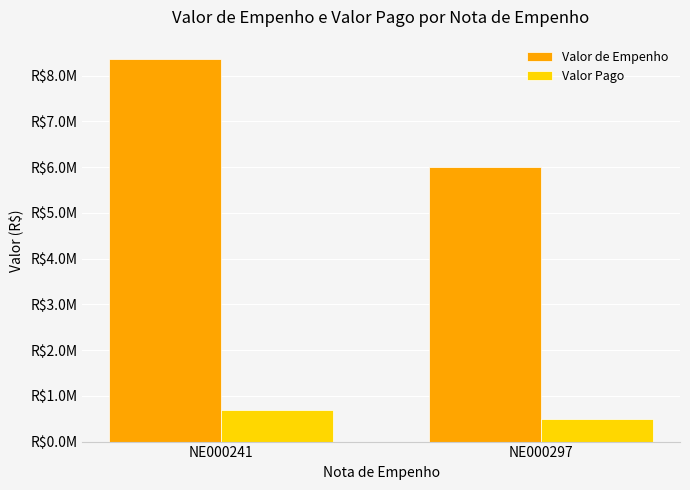

At which label is Valor de Empenho closest to 7183273?

NE000297